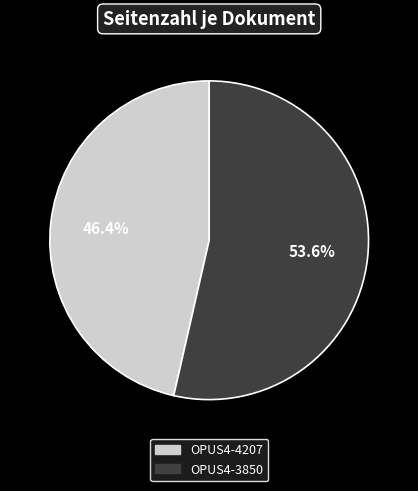

Which category has the smallest portion of the pie?

OPUS4-4207